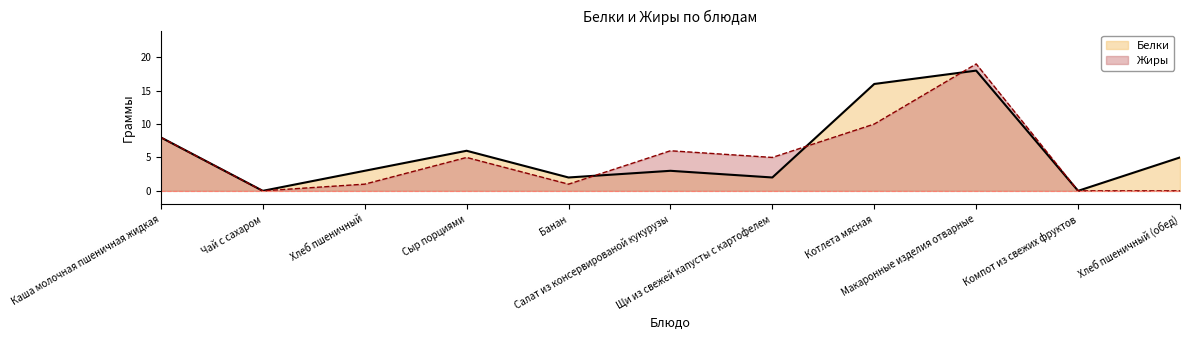

The value of Белки at Чай с сахаром is 0. True or false?

True